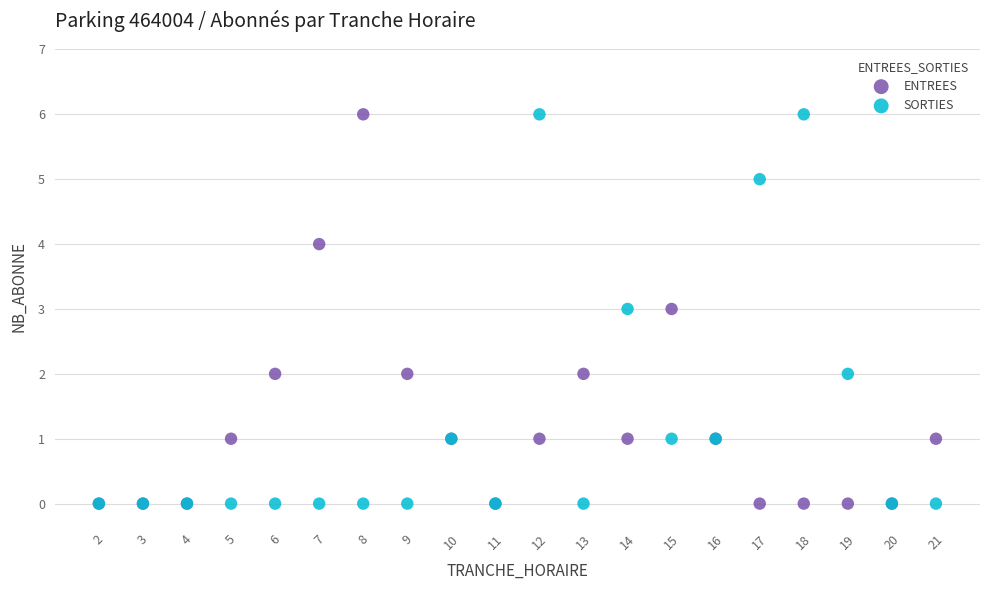

What are all the series names shown in the legend?

ENTREES, SORTIES